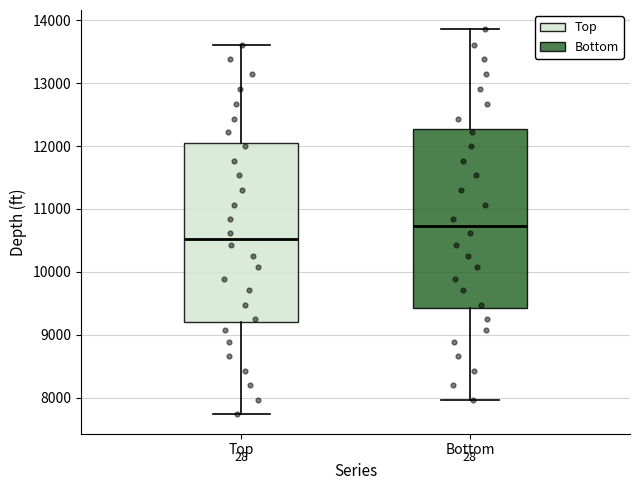

Reading left to right, read every box against the y-axis: the position of its median line, the range the box covers, and the ends of its whiskers. The values are not printed on the chart, so give them approximately, as read against the axis.

Top: median 10500, box 9200 to 12000, whiskers 7700 to 13600
Bottom: median 10700, box 9400 to 12300, whiskers 8000 to 13900